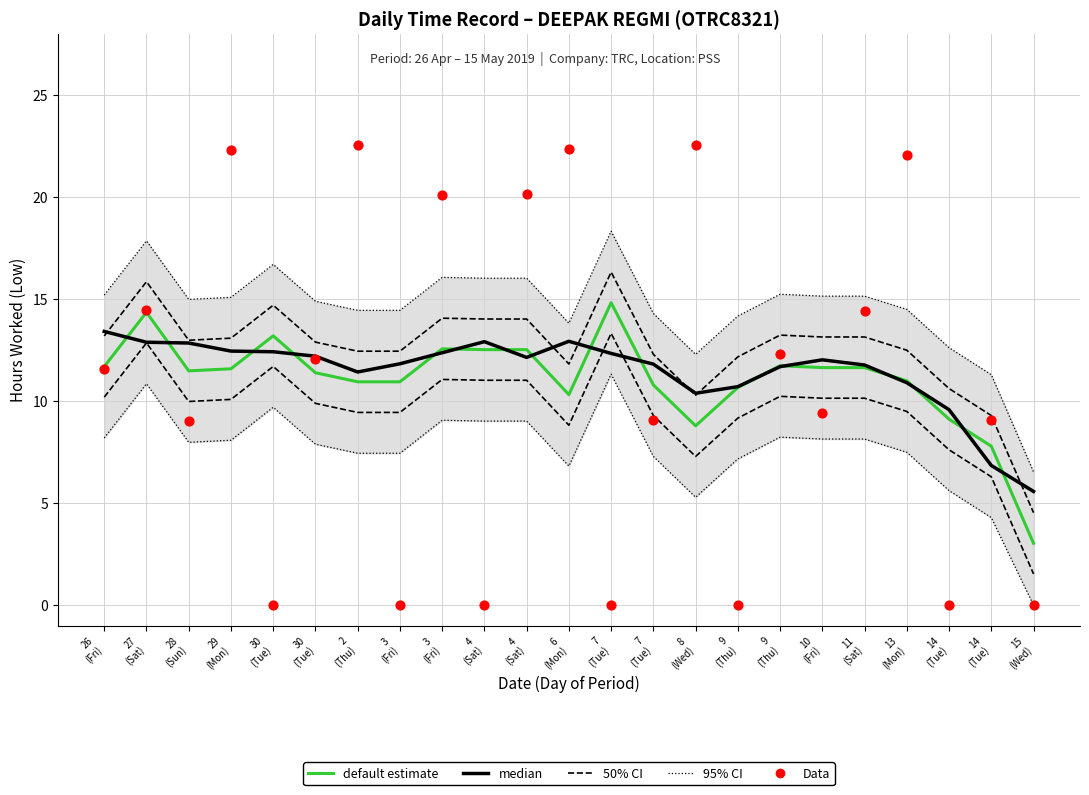

Which series reaches the minimum Y coordinate?

Data